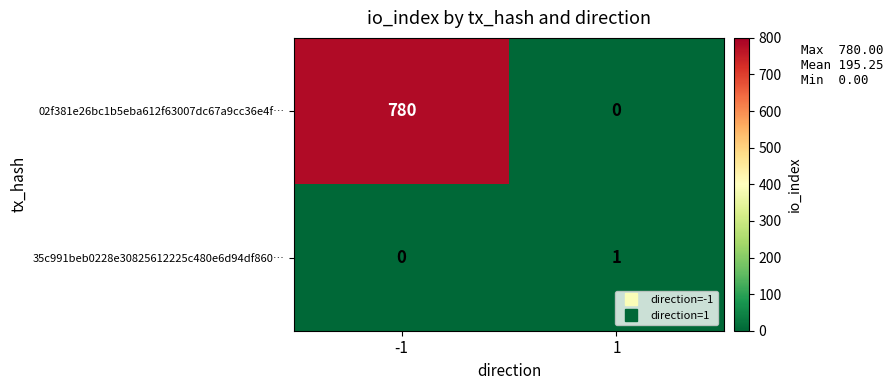

Reading right to left, extract all data points from this chart.

02f381e26bc1b5eba612f63007dc67a9cc36e4f…: 0	780
35c991beb0228e30825612225c480e6d94df860…: 1	0